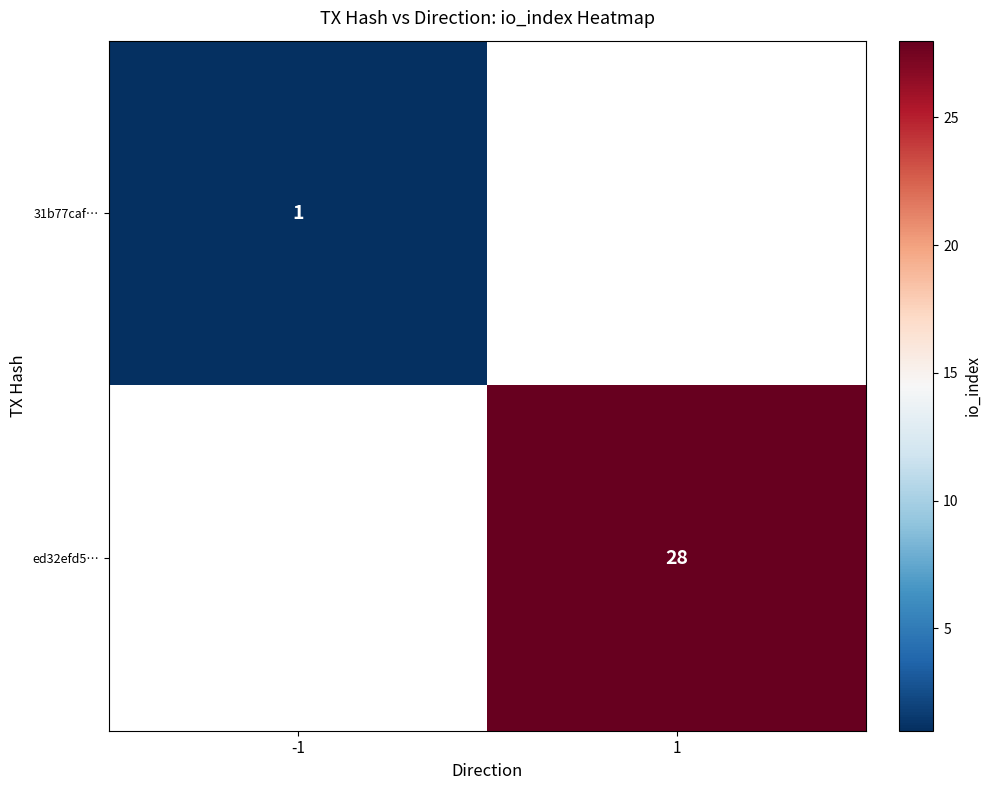

How many data points does each series have?

2